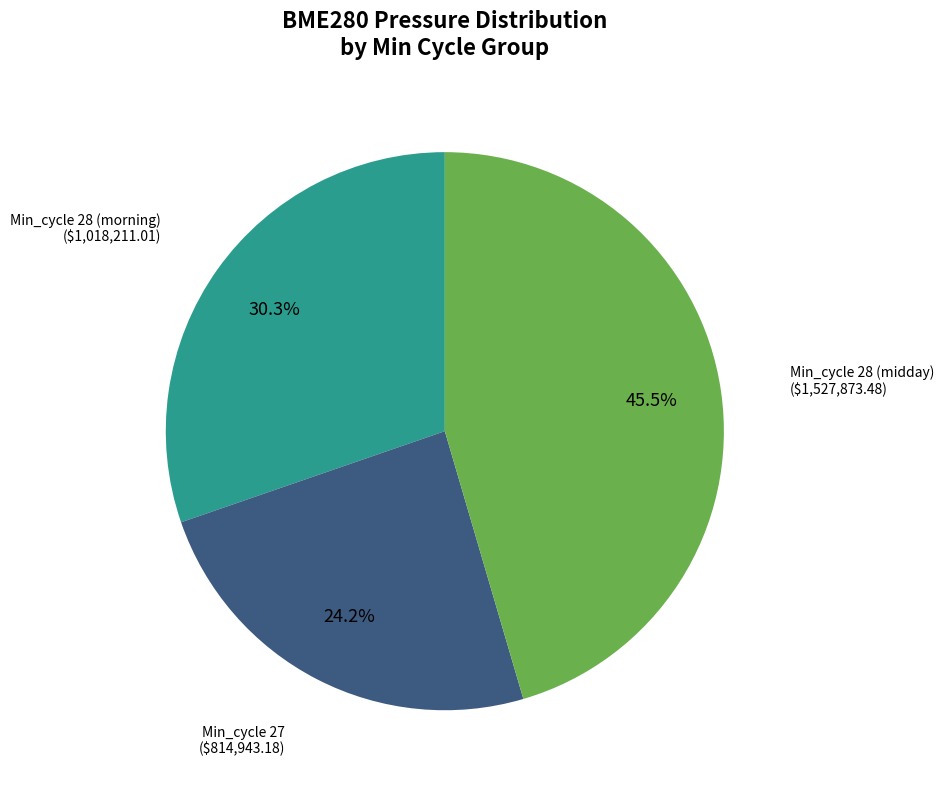

Is there any slice that represents more than half of the pie?

No